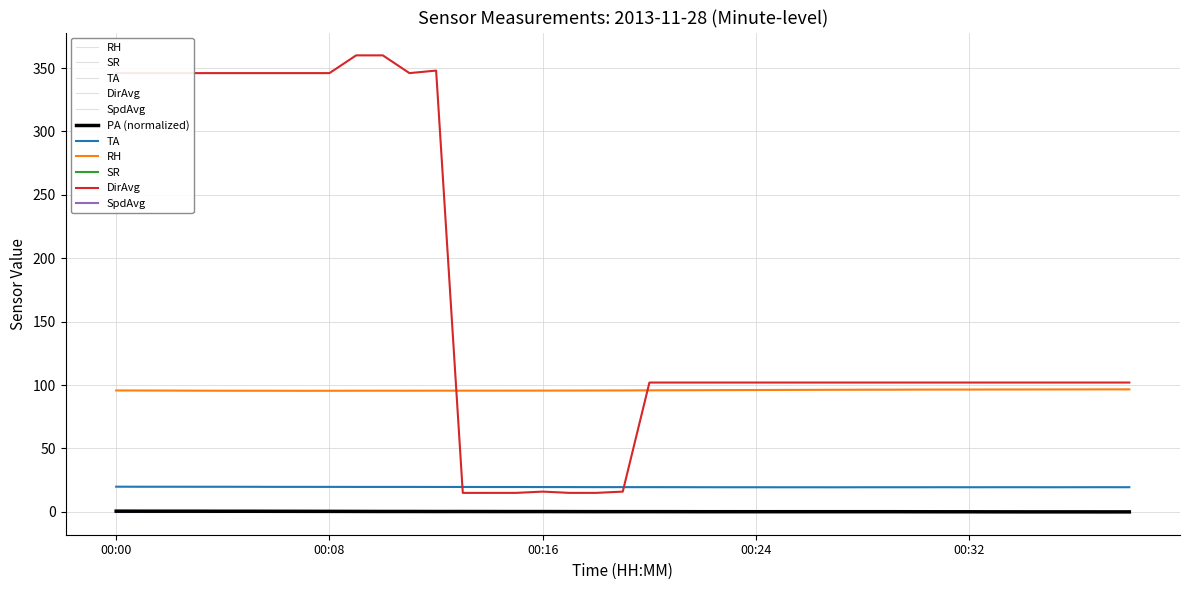

The SR series shows 0.1 at 00:32. True or false?

True